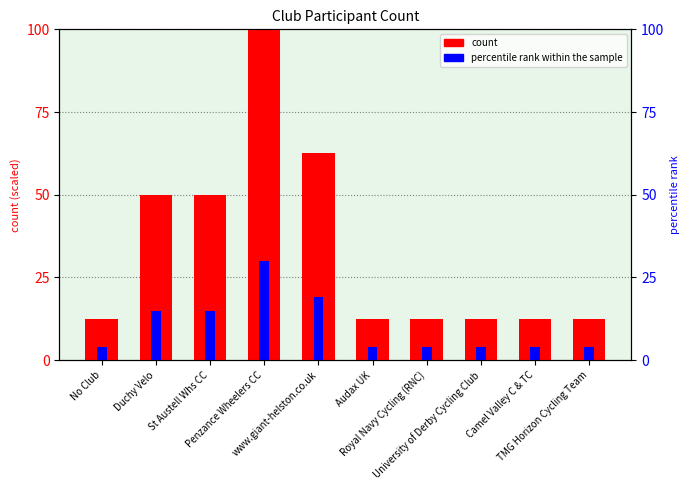

Rank the series by their average value, from lowest to highest.

percentile rank within the sample, count